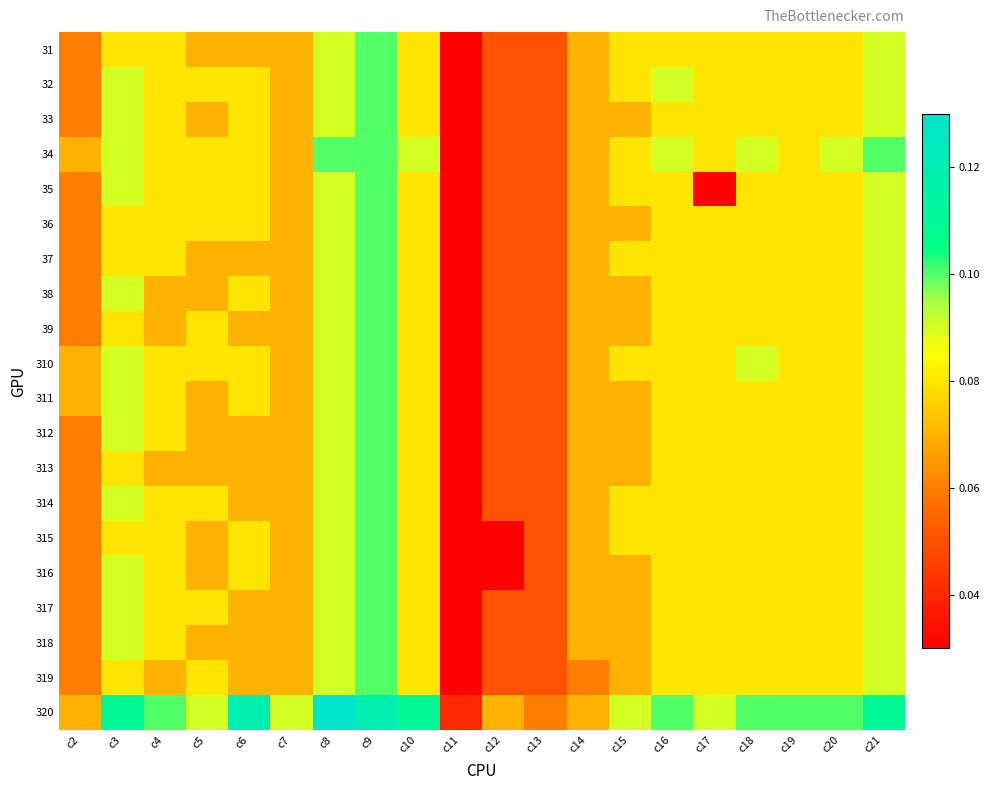

At c8, list the series in order from largest to smallest.

320, 34, 31, 32, 33, 35, 36, 37, 38, 39, 310, 311, 312, 313, 314, 315, 316, 317, 318, 319